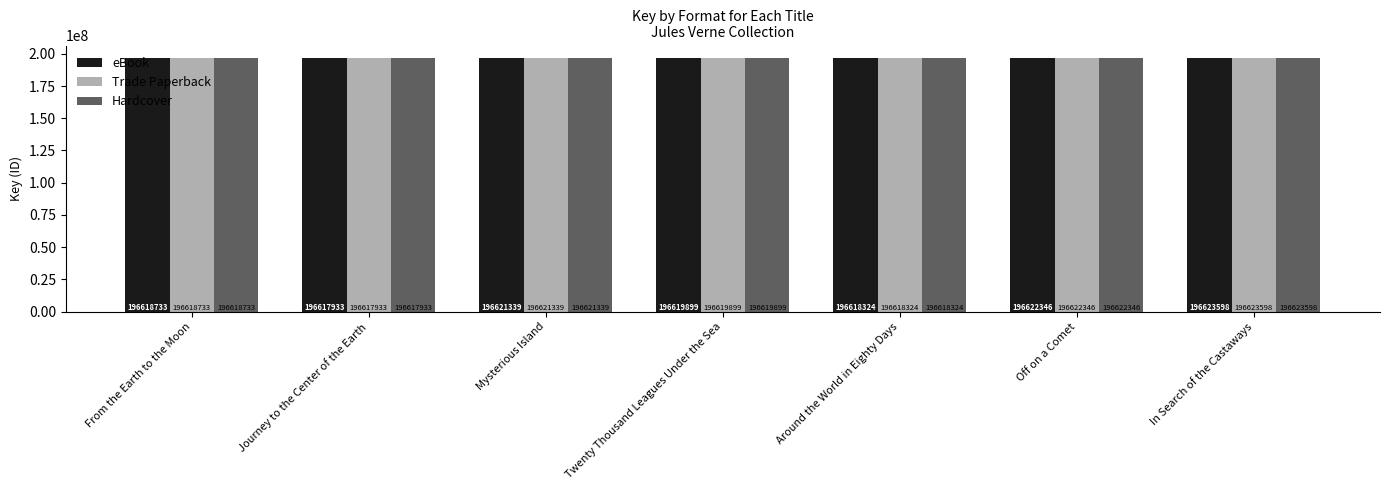

Reading left to right, extract all data points from this chart.

eBook: From the Earth to the Moon=196618733	Journey to the Center of the Earth=196617933	Mysterious Island=196621339	Twenty Thousand Leagues Under the Sea=196619899	Around the World in Eighty Days=196618324	Off on a Comet=196622346	In Search of the Castaways=196623598
Trade Paperback: From the Earth to the Moon=196618733	Journey to the Center of the Earth=196617933	Mysterious Island=196621339	Twenty Thousand Leagues Under the Sea=196619899	Around the World in Eighty Days=196618324	Off on a Comet=196622346	In Search of the Castaways=196623598
Hardcover: From the Earth to the Moon=196618733	Journey to the Center of the Earth=196617933	Mysterious Island=196621339	Twenty Thousand Leagues Under the Sea=196619899	Around the World in Eighty Days=196618324	Off on a Comet=196622346	In Search of the Castaways=196623598